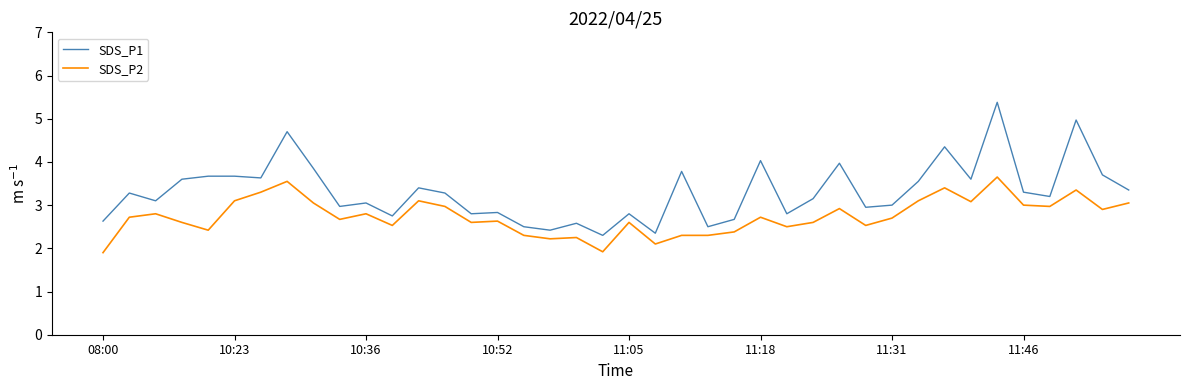

What is the difference between the second highest and minimum values in the SDS_P1 series?

2.7